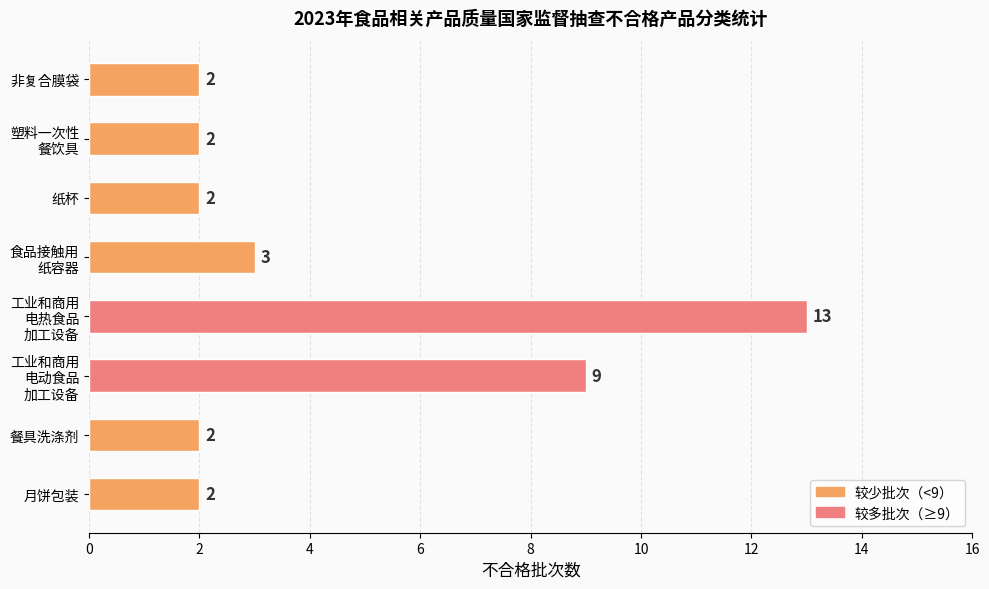

What position from the top is 餐具洗涤剂?

7